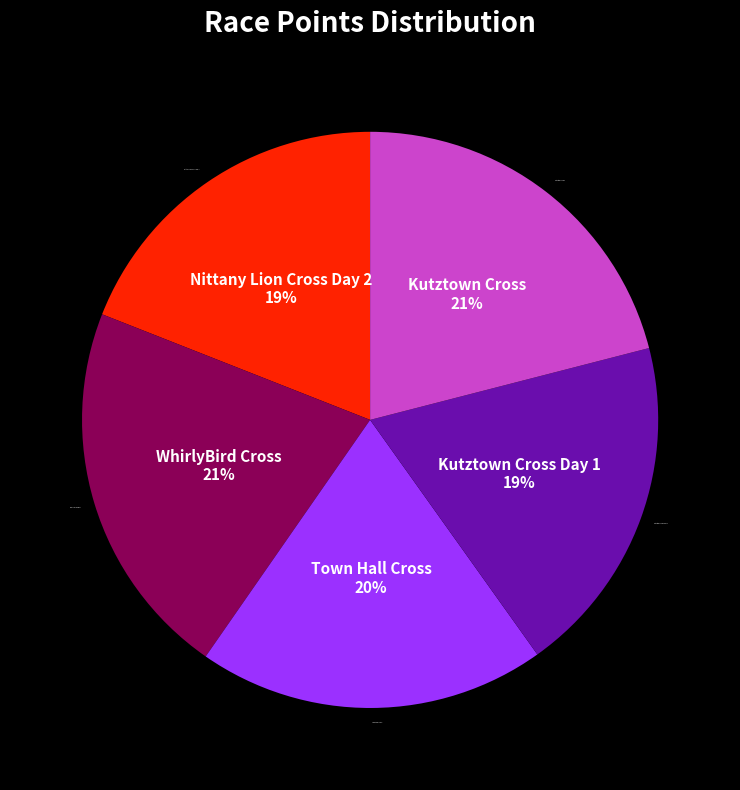

Does any single category account for the majority?

No